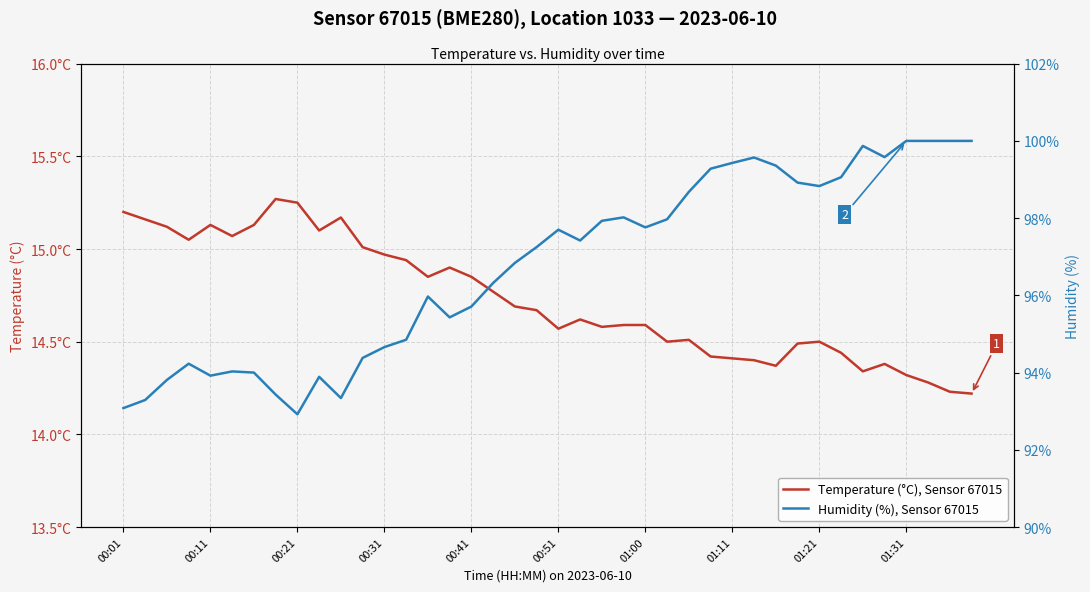

In Humidity (%), Sensor 67015, how many points are higher than both neighbors (excluding endpoints)?

8